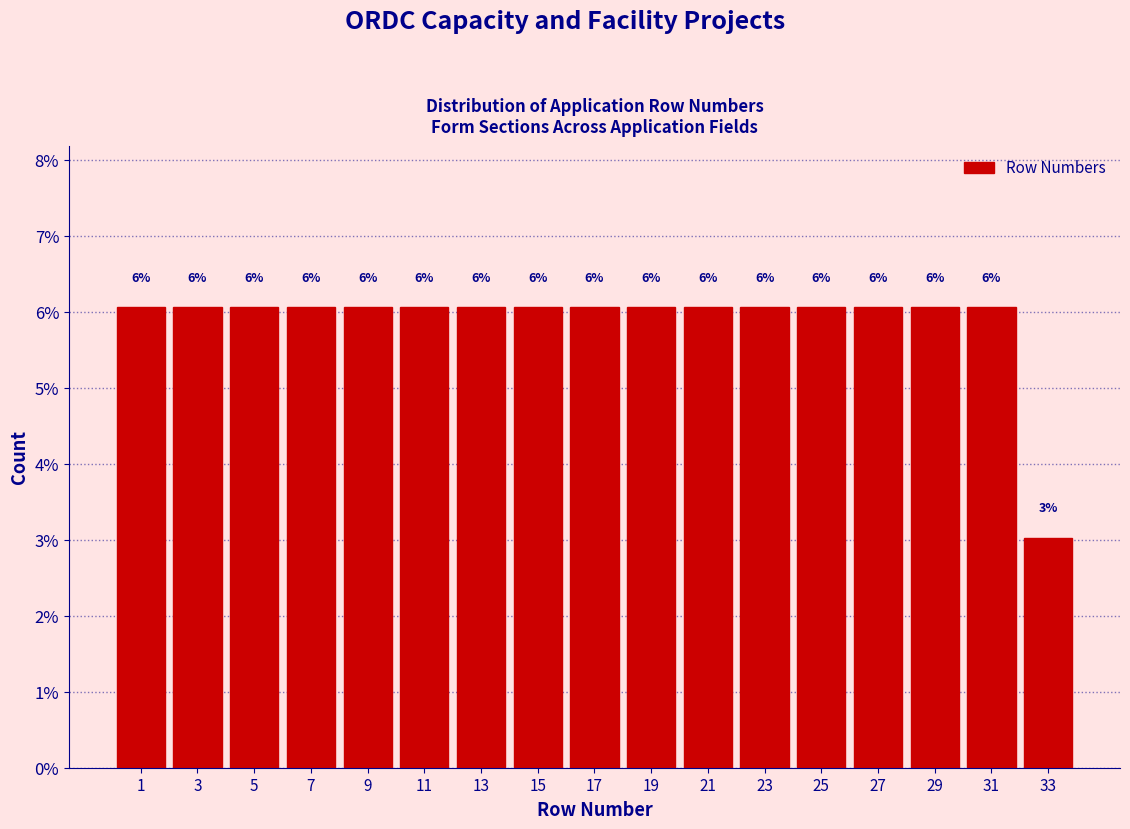

How many bars are there in total?

17